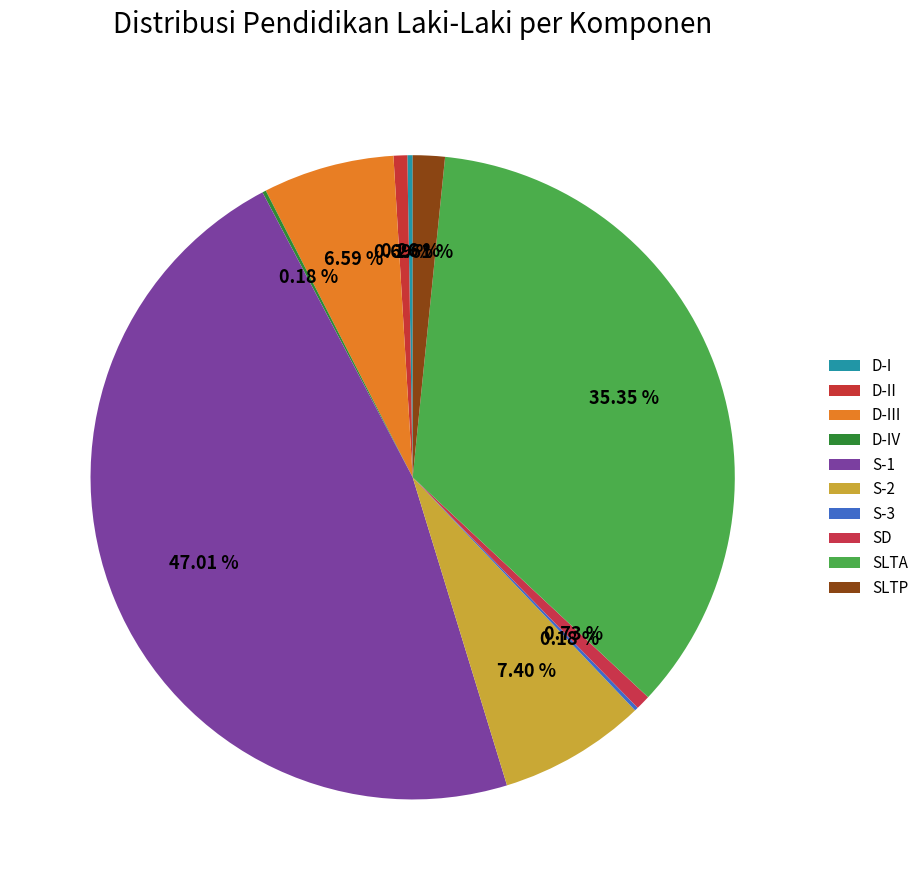

Approximately how many times larger is the value at S-3 compared to SD?

0.2